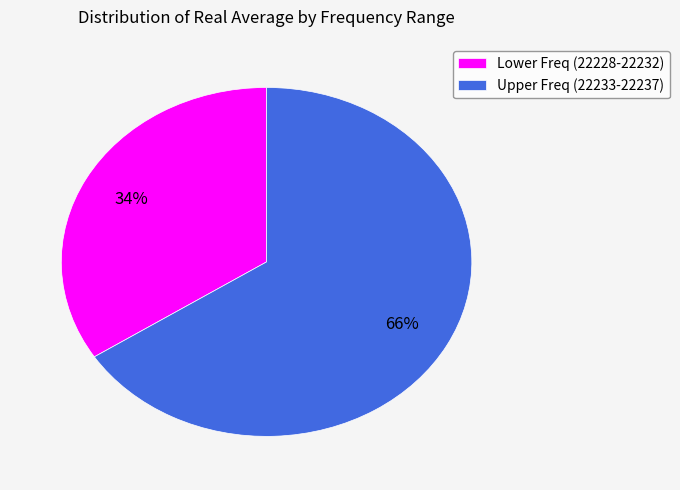

Between Upper Freq (22233-22237) and Lower Freq (22228-22232), which is larger?

Upper Freq (22233-22237)